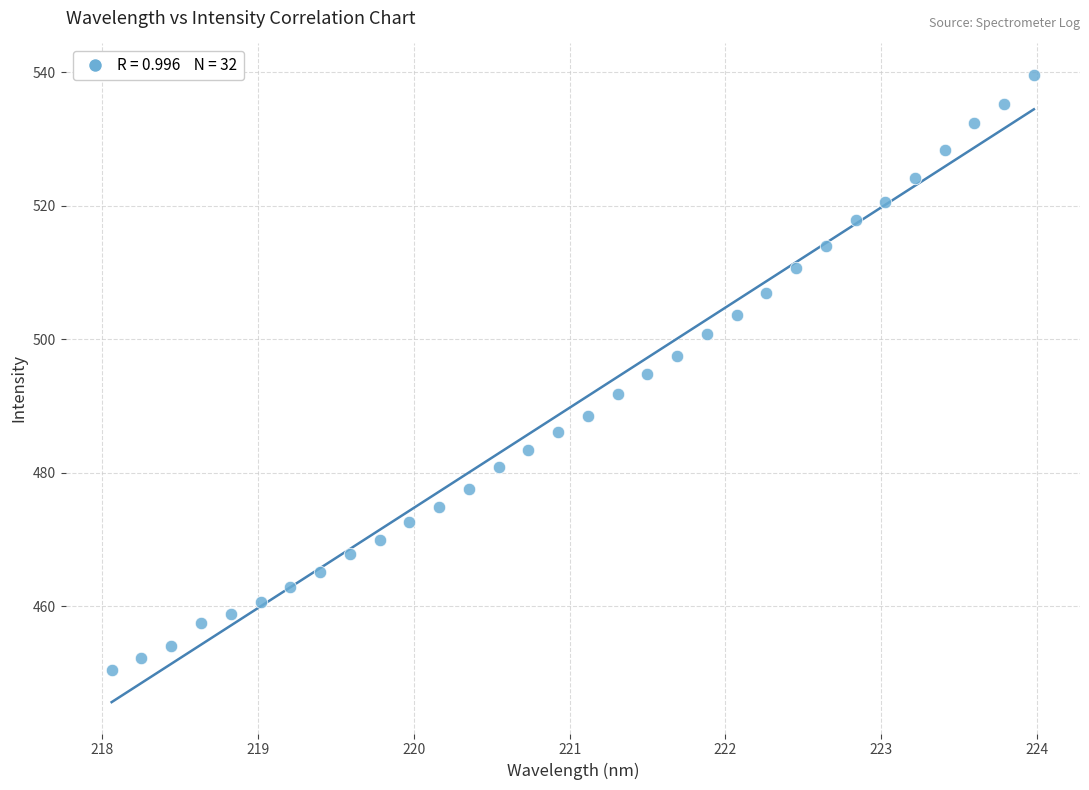

What is the range of Y values (max minus min)?

89.1